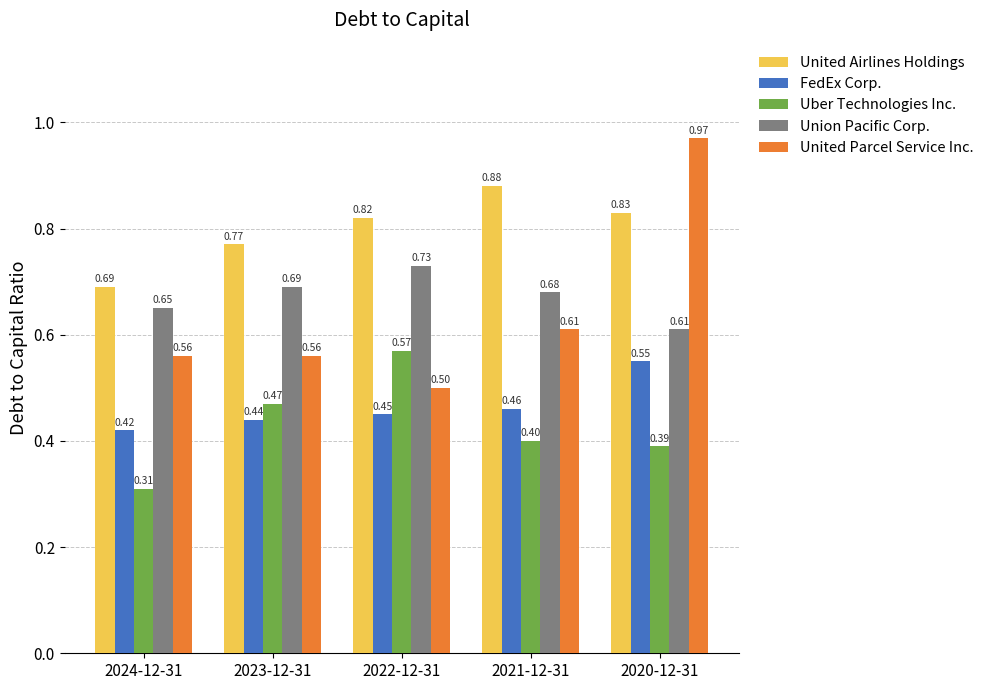

The Uber Technologies Inc. series shows 0.3 at 2023-12-31. True or false?

False